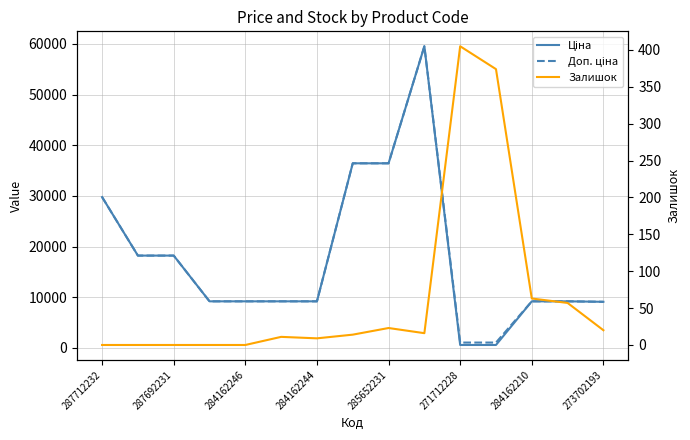

At which category is the sum across all series the highest?

9